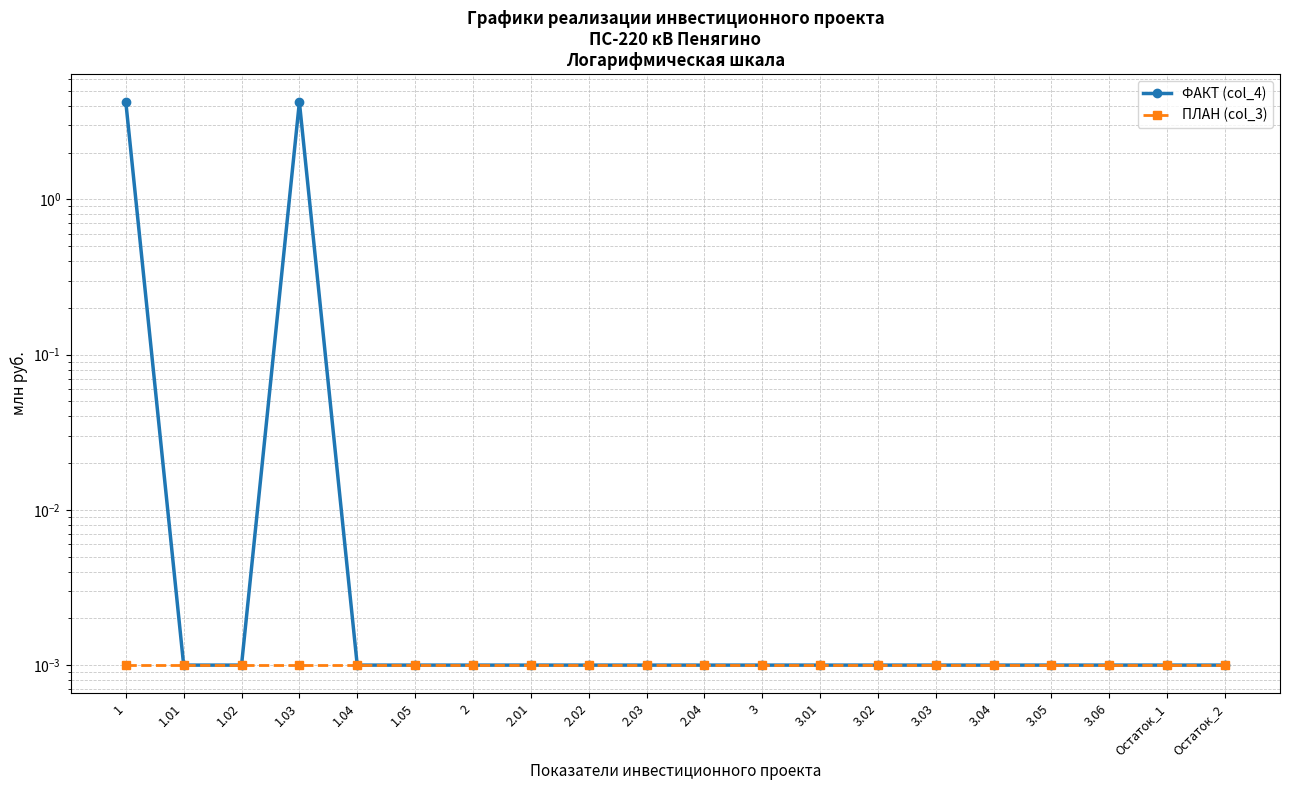

How many categories are shown in the chart?

20